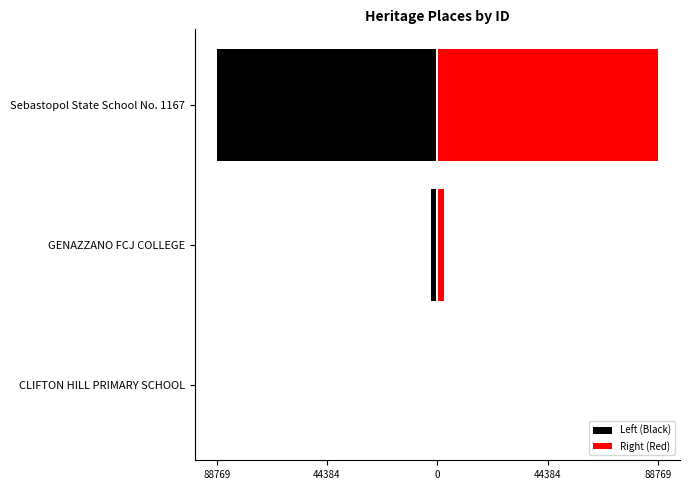

Reading left to right, transcribe all the data shown in this chart.

Left (Black): -148.0	-2707.5	-88769.5
Right (Red): 148.0	2707.5	88769.5